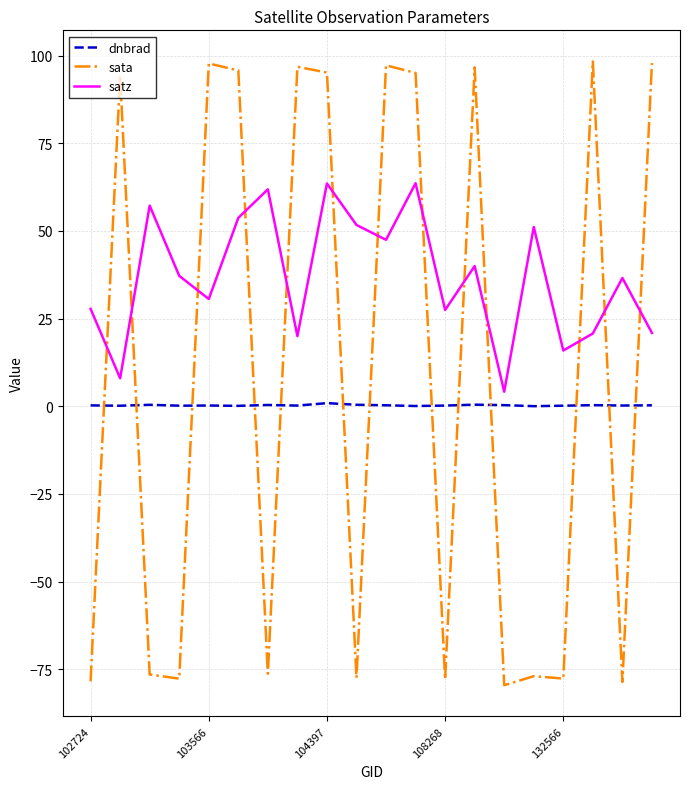

What is the smallest value displayed?

-79.6